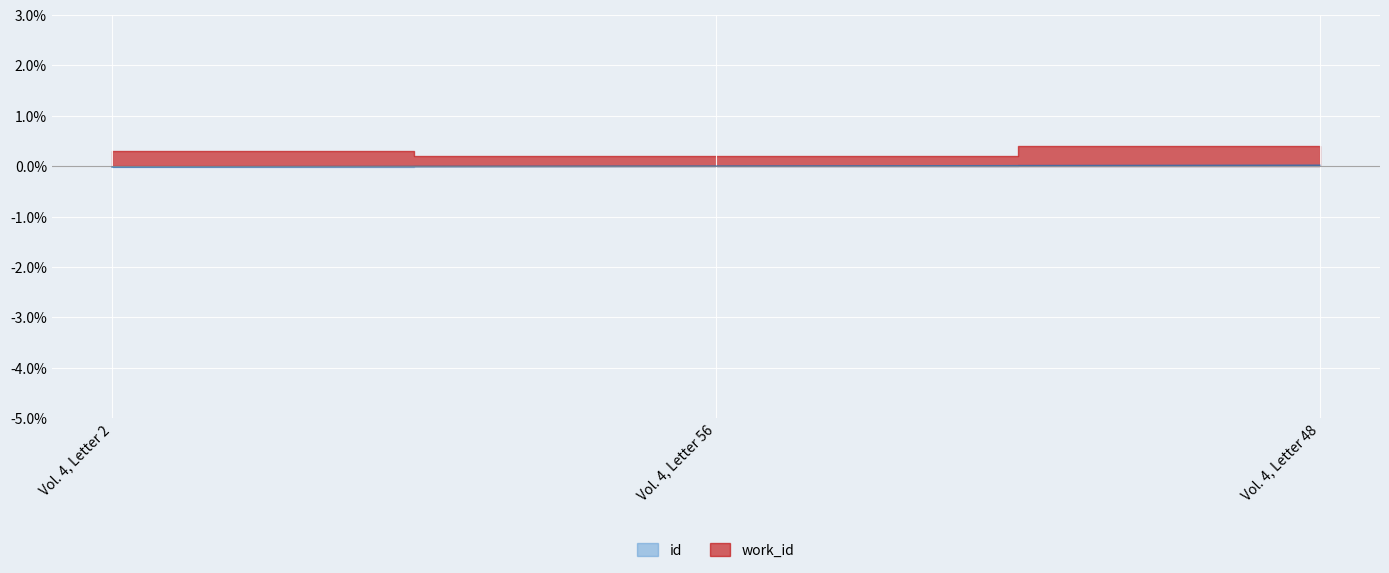

How many negative values are there?

1